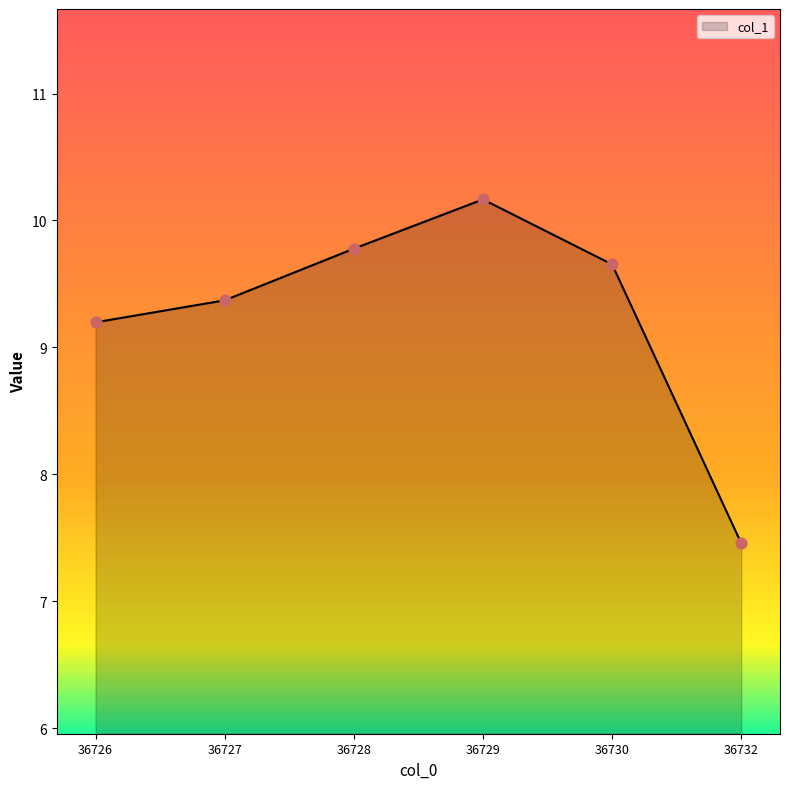

Between 36732 and 36728, which is larger?

36728